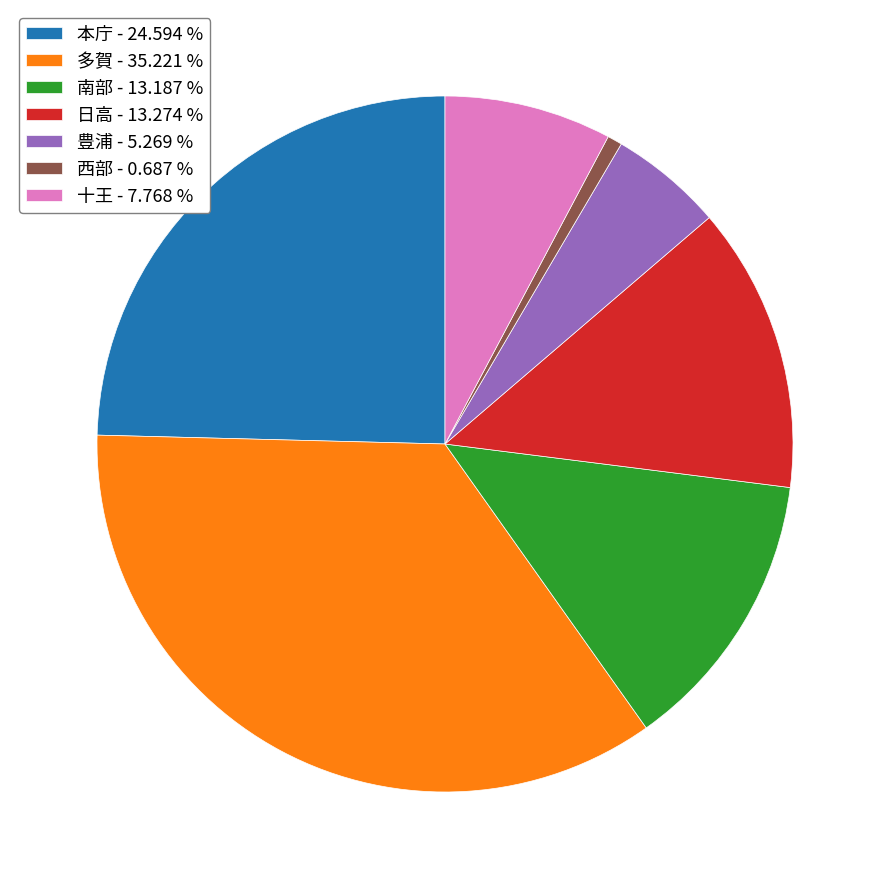

Does any single category account for the majority?

No